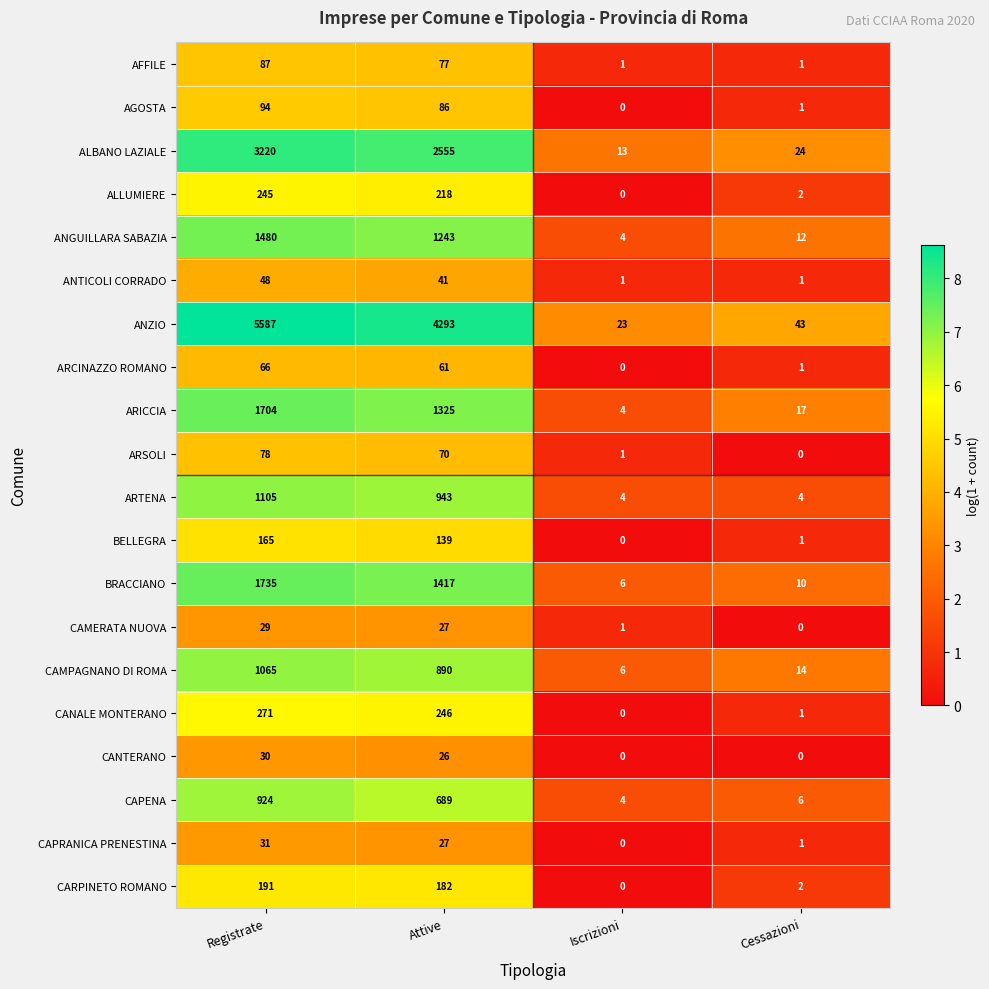

Is it true that ALLUMIERE equals 313 at Attive?

False